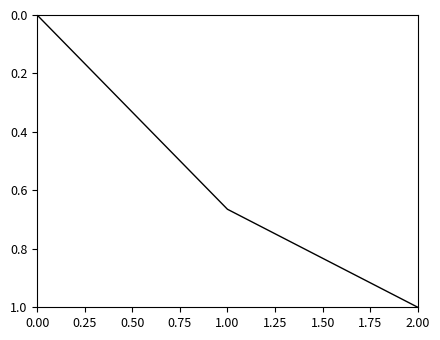

What is the maximum value shown in the chart?

1.0